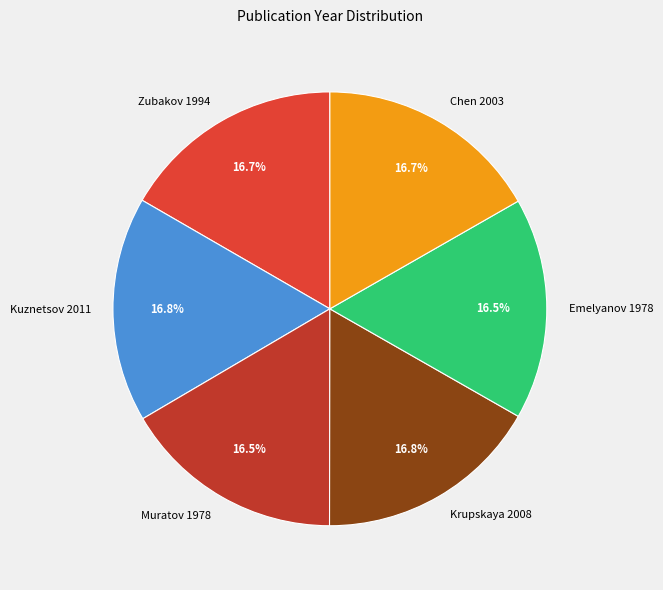

The Zubakov 1994 slice represents 17% of the pie. True or false?

True